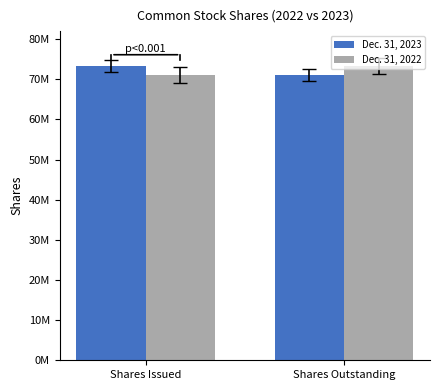

Does the chart contain any negative values?

No